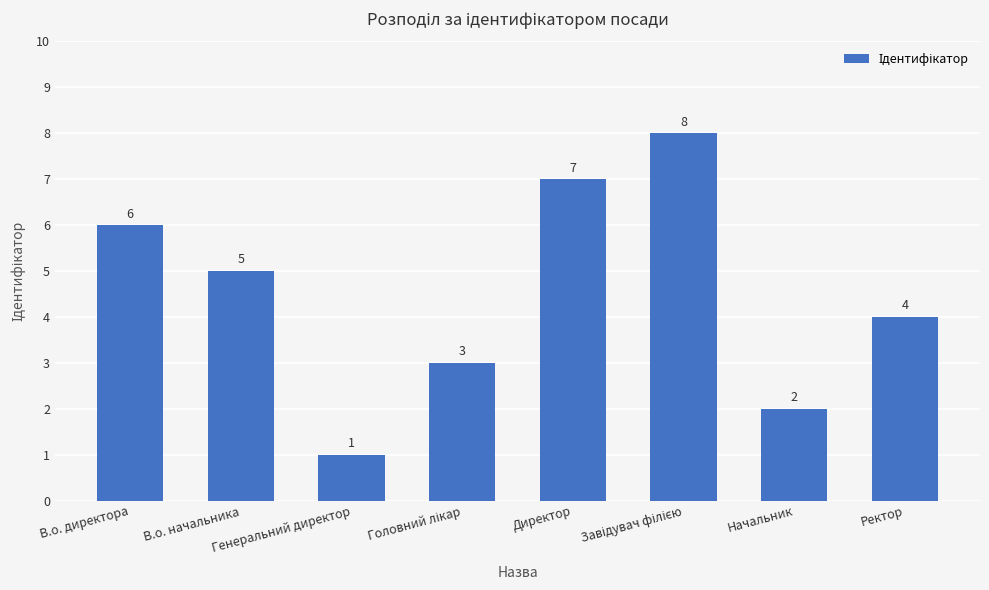

How many values are between 3 and 7?

5